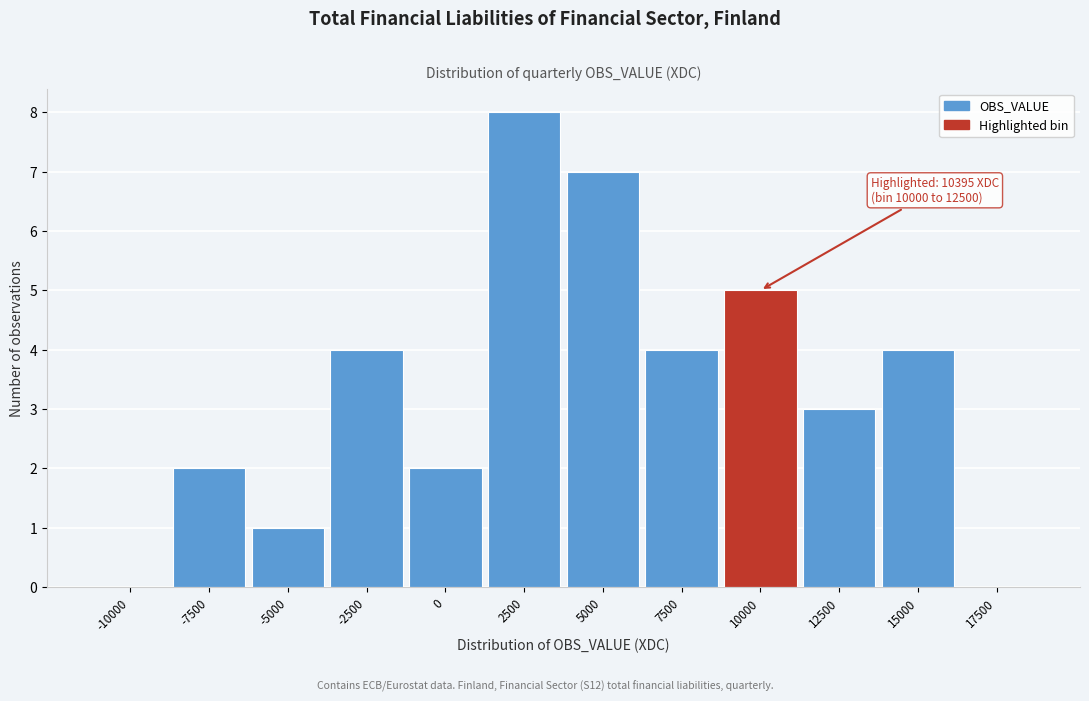

Reading right to left, what are all the values shown in this chart?

17500=0	15000=4	12500=3	10000=5	7500=4	5000=7	2500=8	0=2	-2500=4	-5000=1	-7500=2	-10000=0